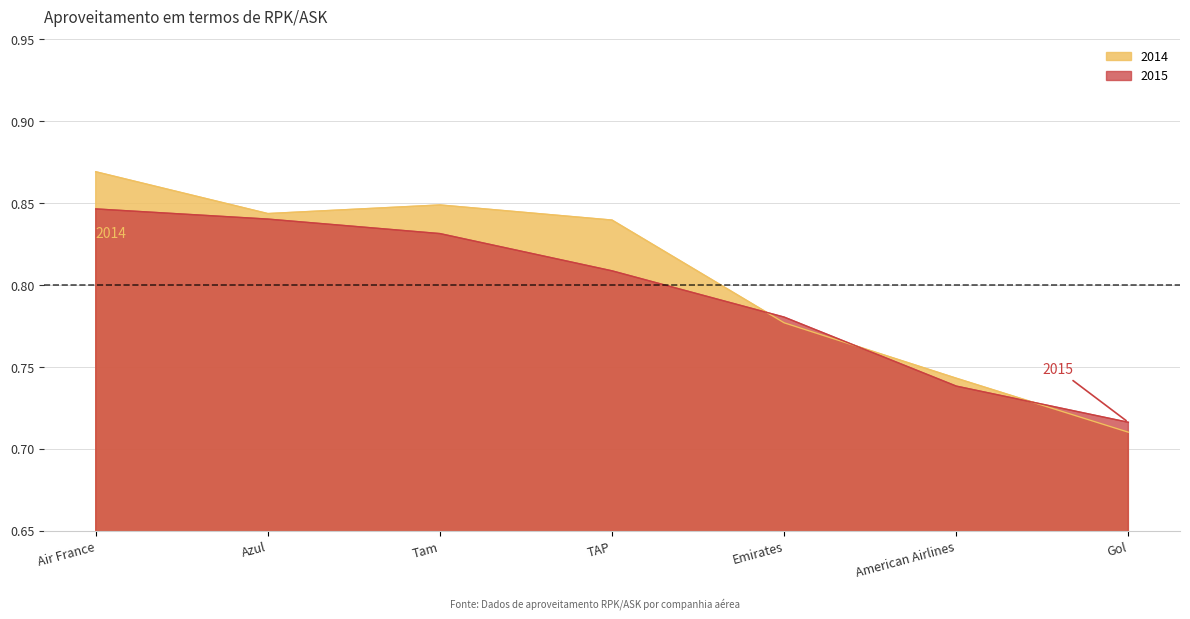

True or false: 2014 has a value of 0.8 at TAP.

True